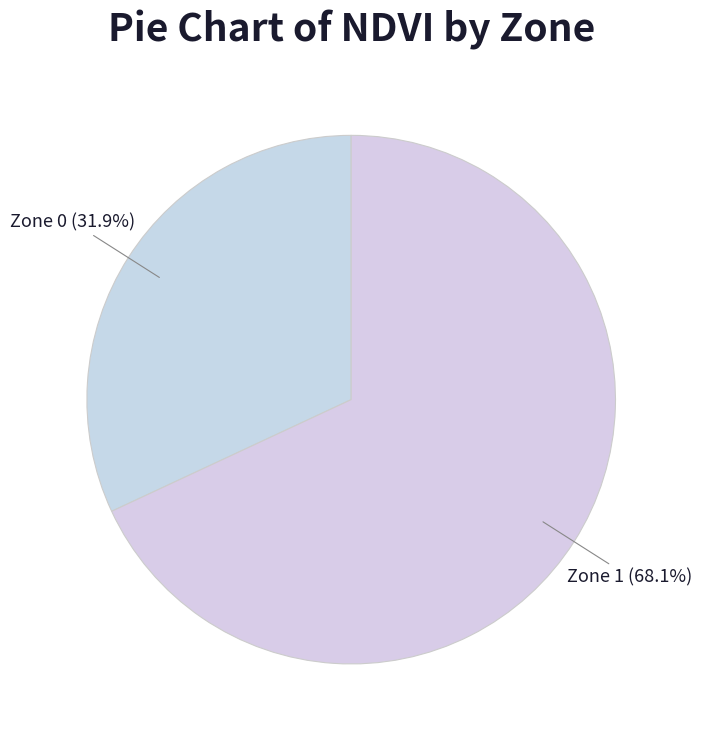

How many segments does this pie chart have?

2